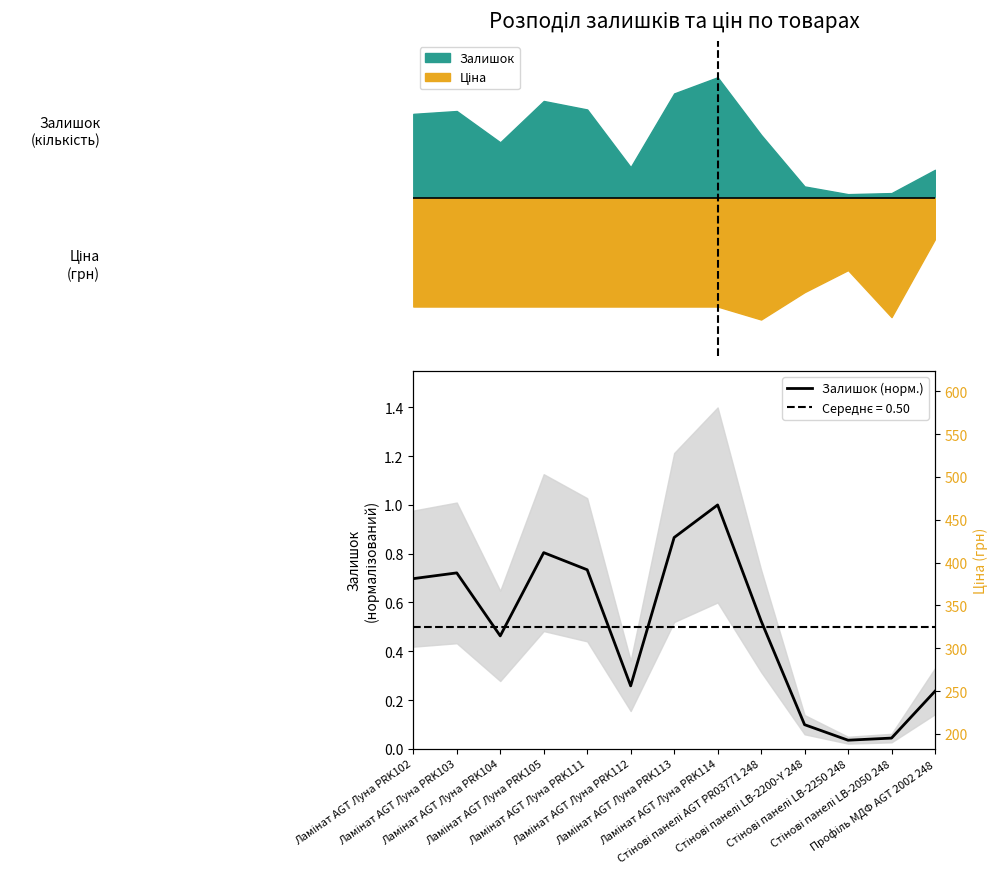

What is the difference between the second highest and minimum values?

0.8